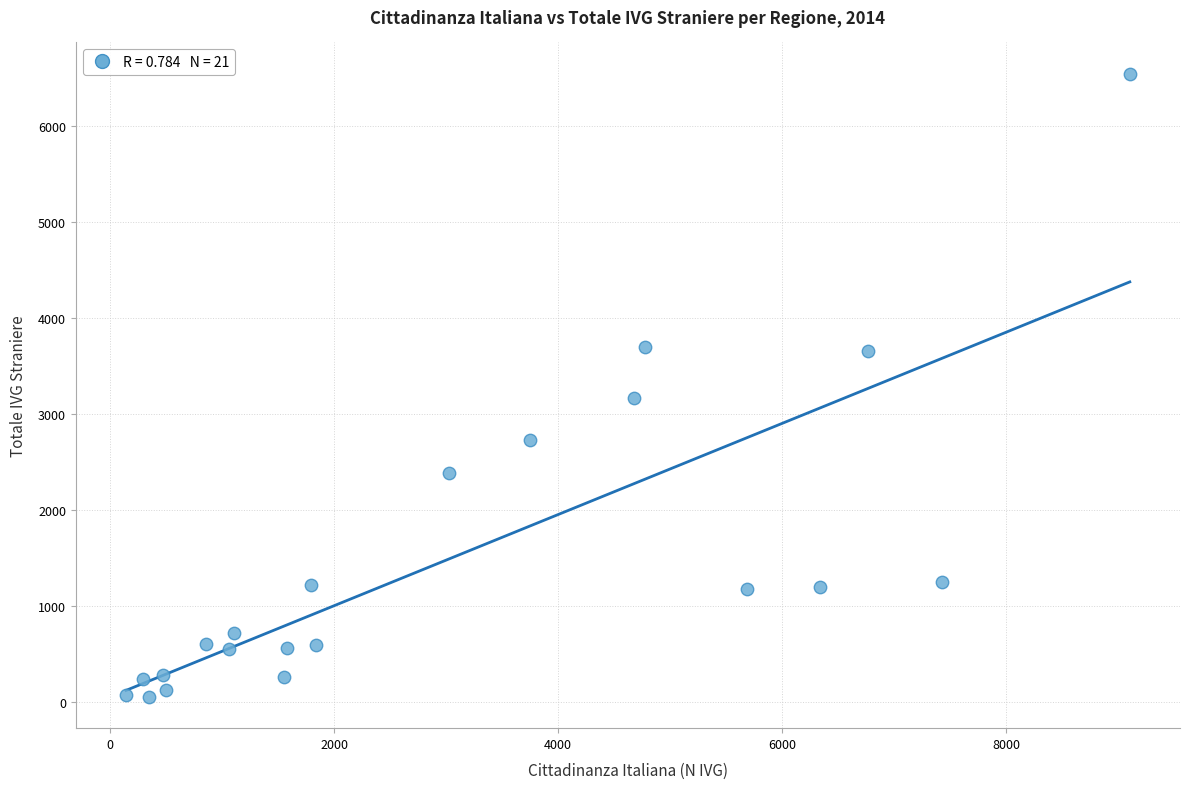

What Y value in the scatter plot is closest to 3295?

3168